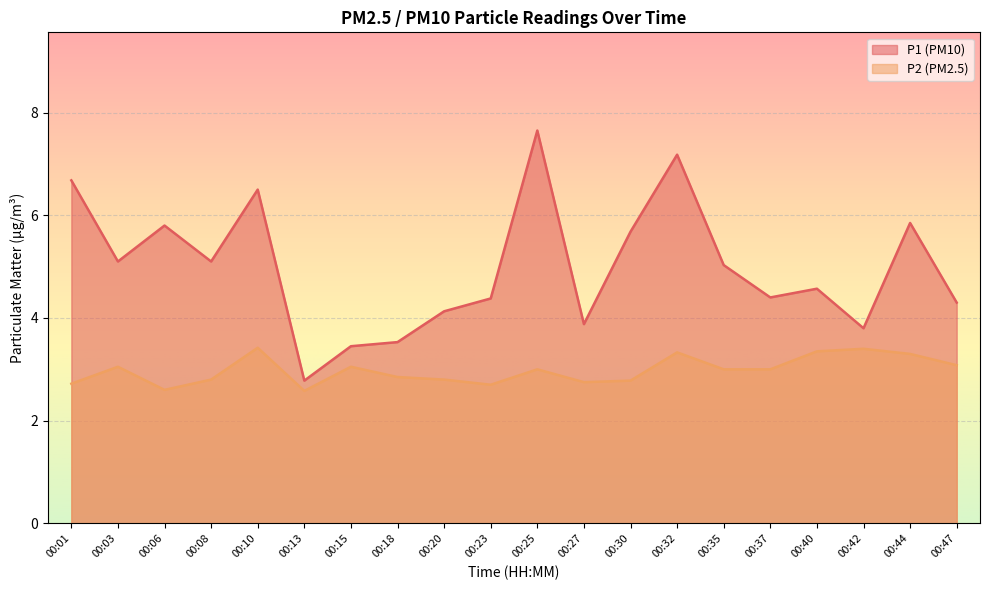

How many data points in P2 are above 3?

8